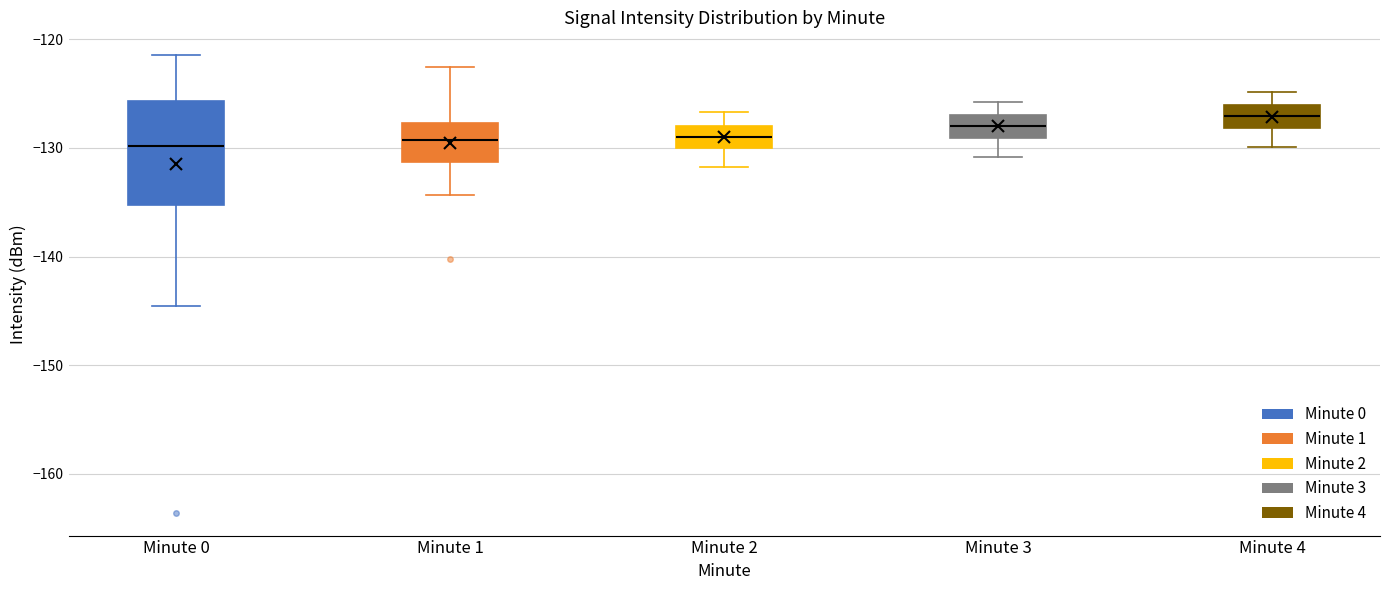

Which box is the tallest, from its lower edge to its upper edge?

Minute 0